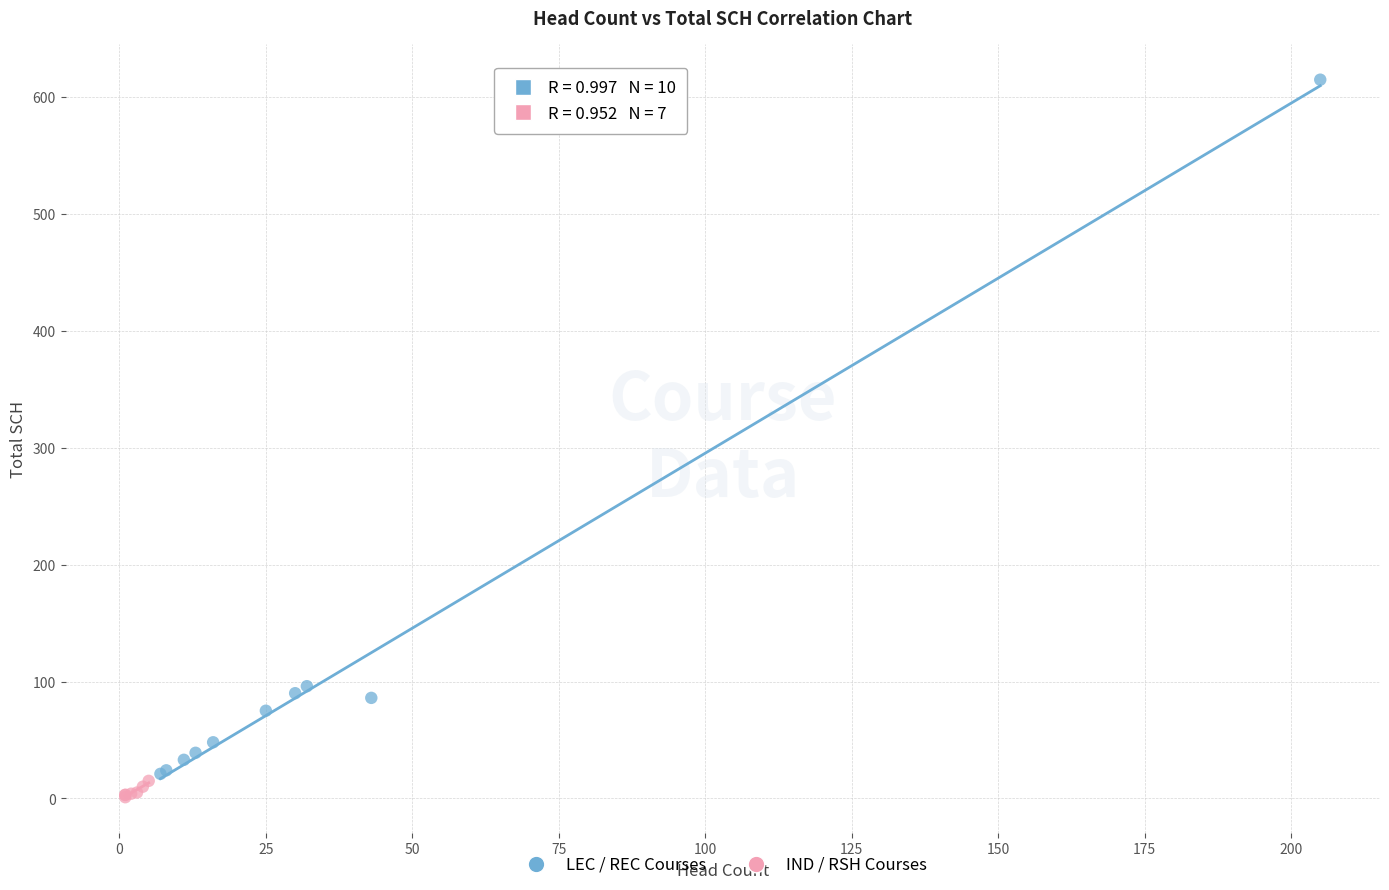

Which series has the widest spread of Y values?

LEC / REC Courses